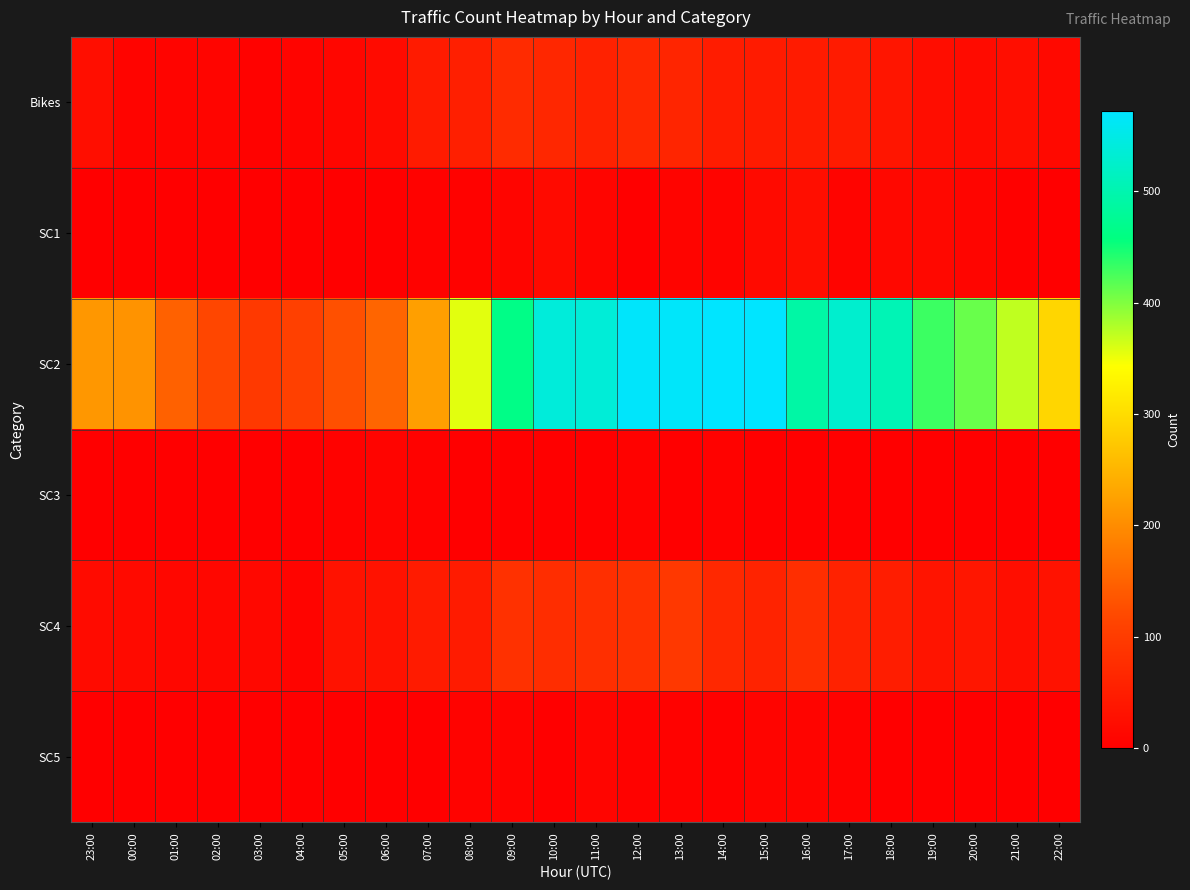

Which series changed the most between 06:00 and 09:00?

SC2